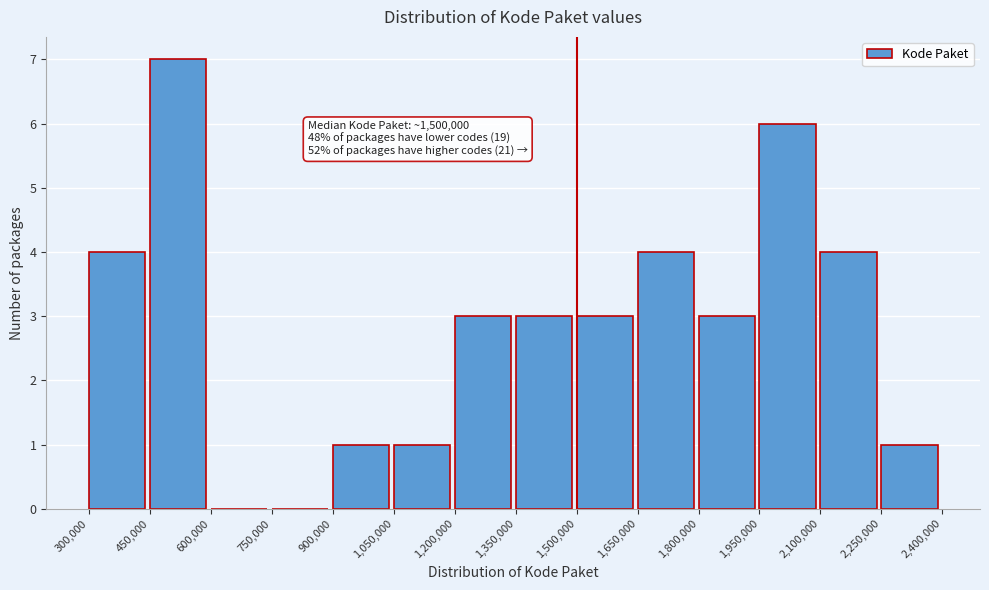

Over which range of the x-axis is the bar tallest?

450,000 to 600,000